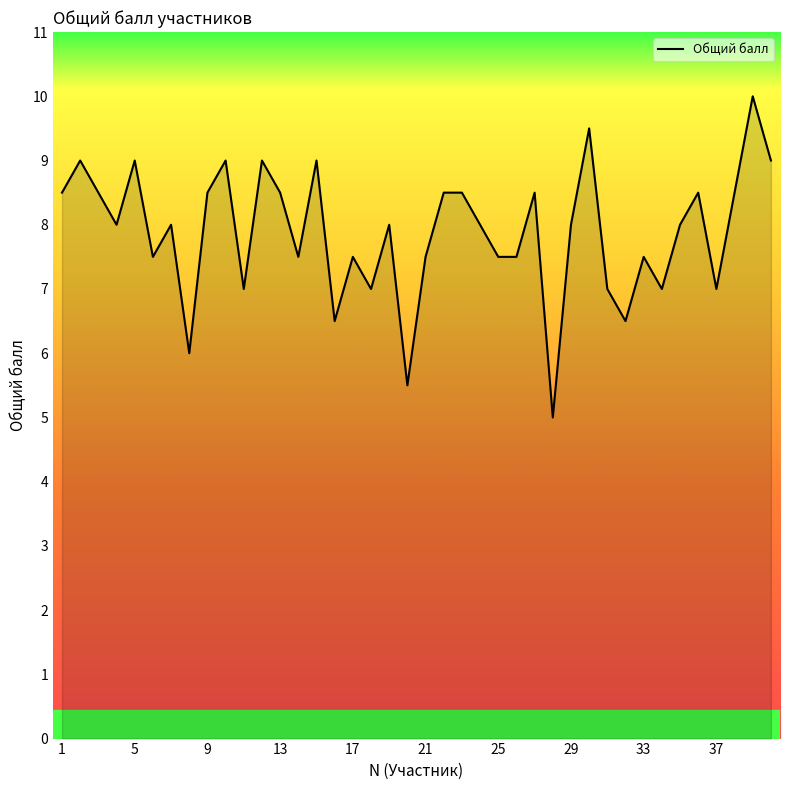

What is the greatest value displayed?

10.0